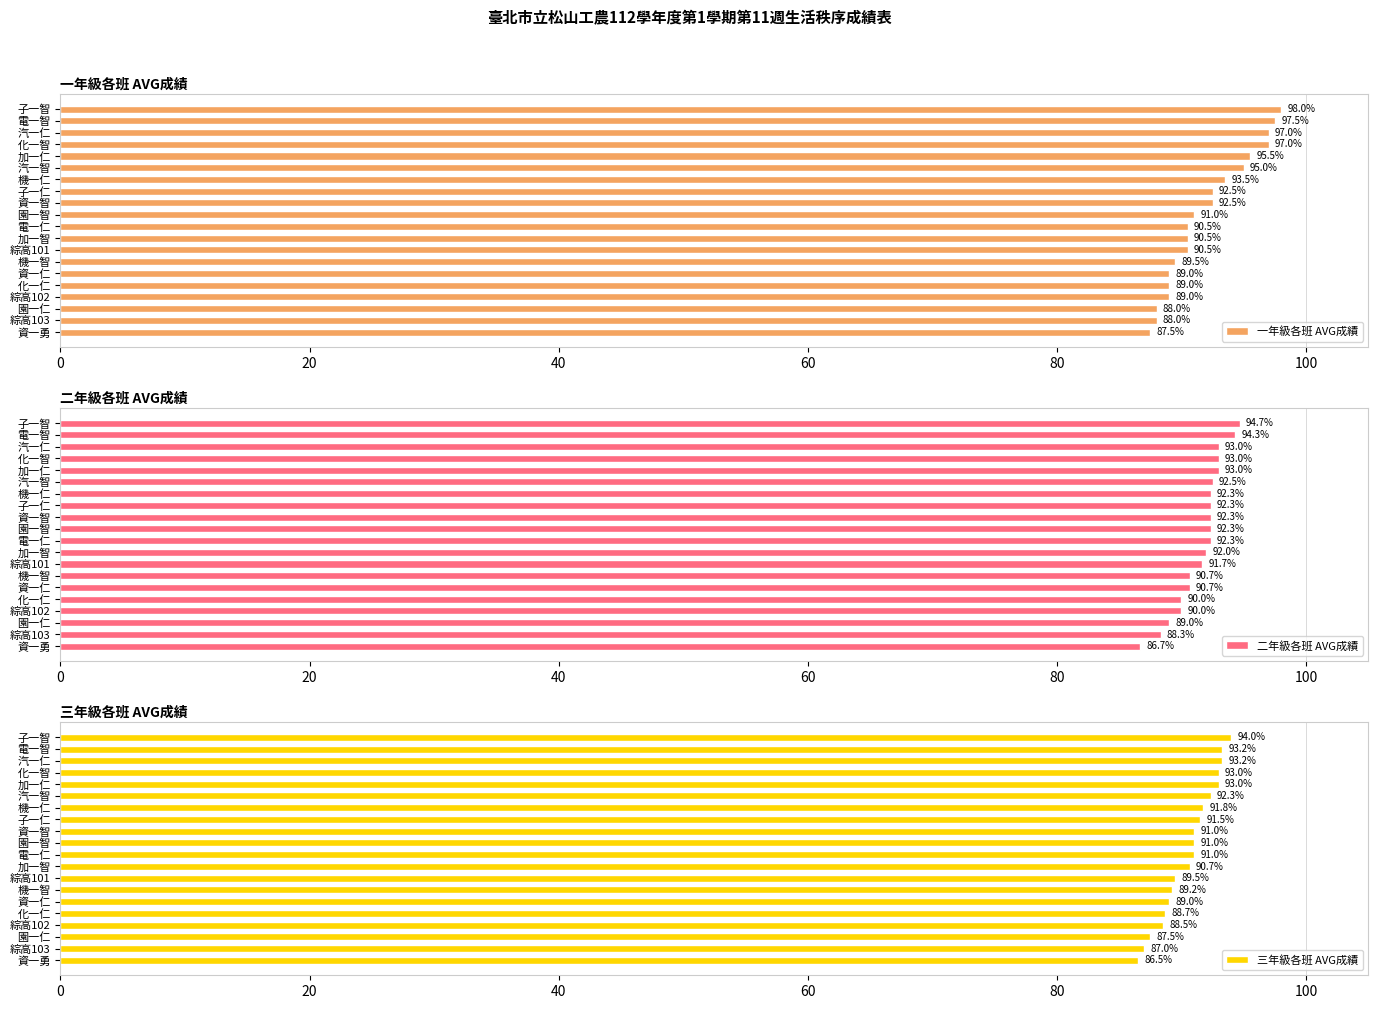

Which series has the largest total across all categories?

一年級各班 AVG成績